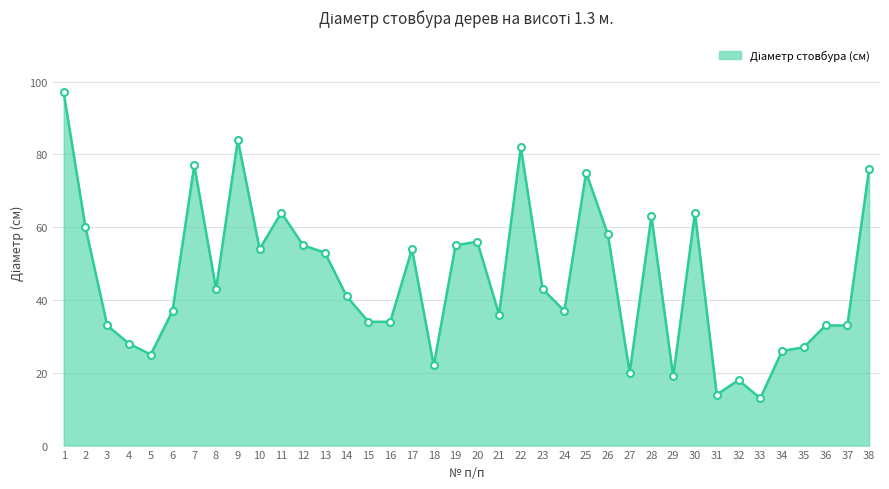

At which category does the data reach its first local peak?

7